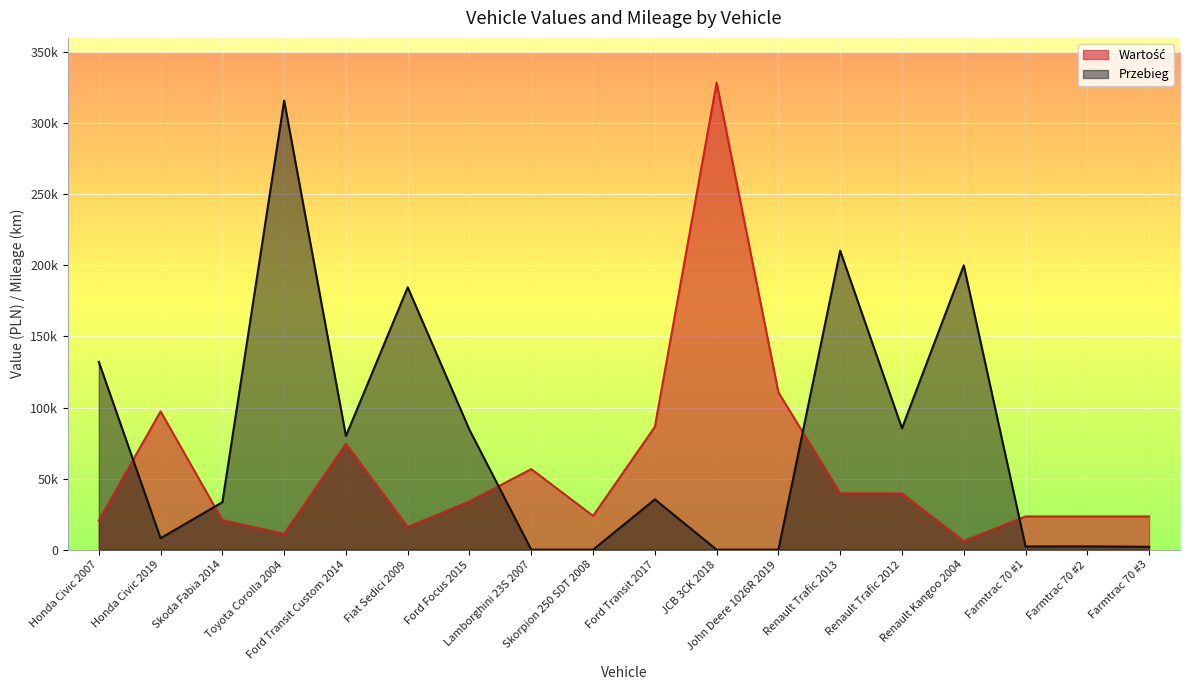

Between which two adjacent categories do Wartość and Przebieg first intersect?

Honda Civic 2007 and Honda Civic 2019